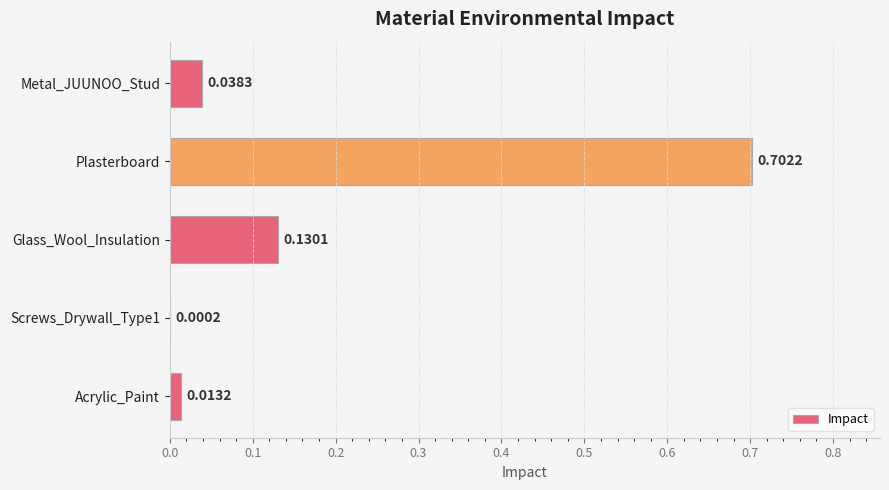

Which has a higher value, Acrylic_Paint or Screws_Drywall_Type1?

Acrylic_Paint